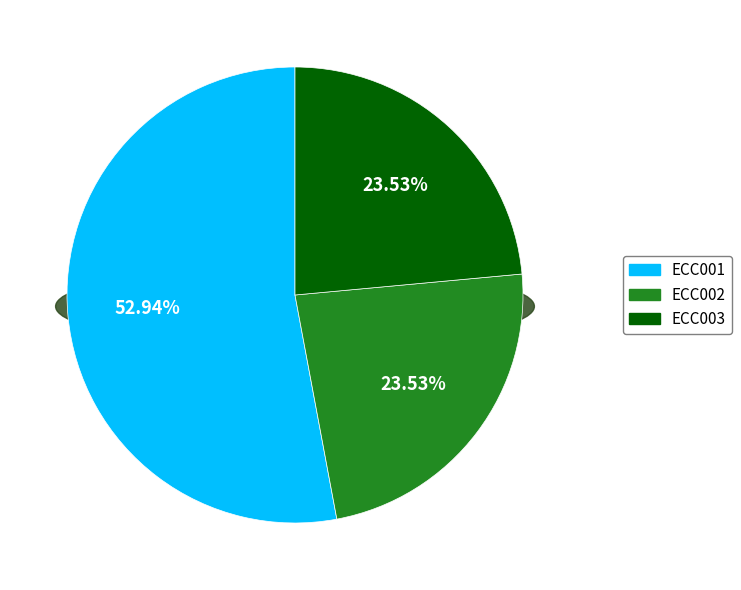

The ECC001 slice represents 60% of the pie. True or false?

False